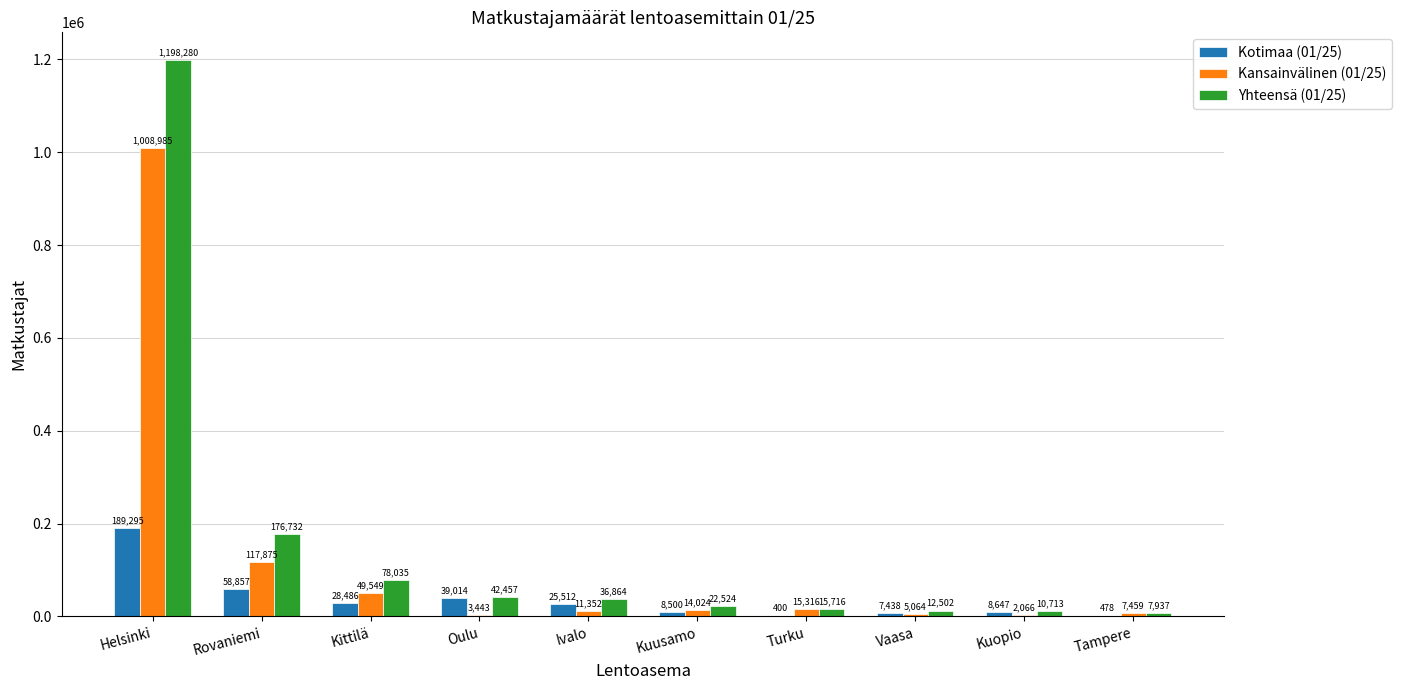

What is the sum of the Kansainvälinen (01/25) values at Helsinki and Ivalo?

1020337